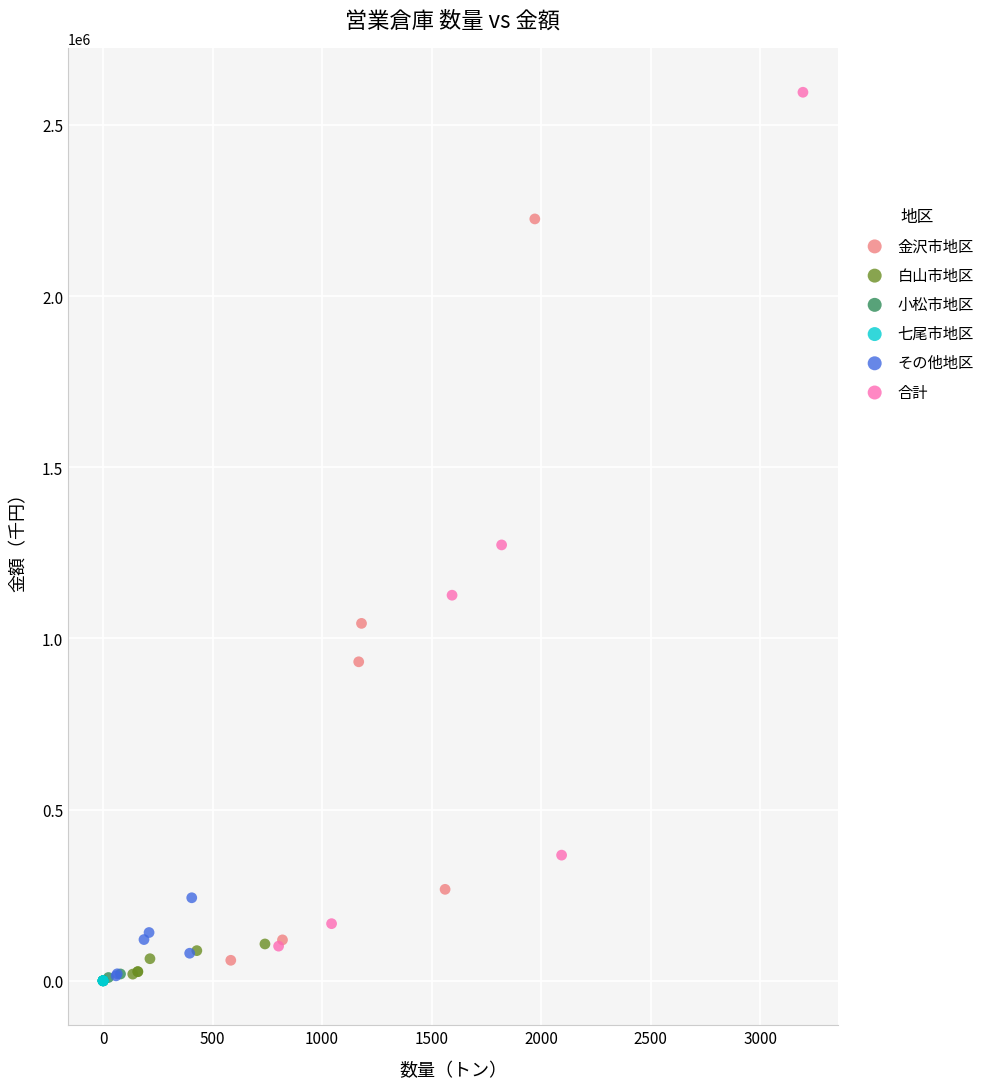

Which series reaches the maximum Y coordinate?

合計